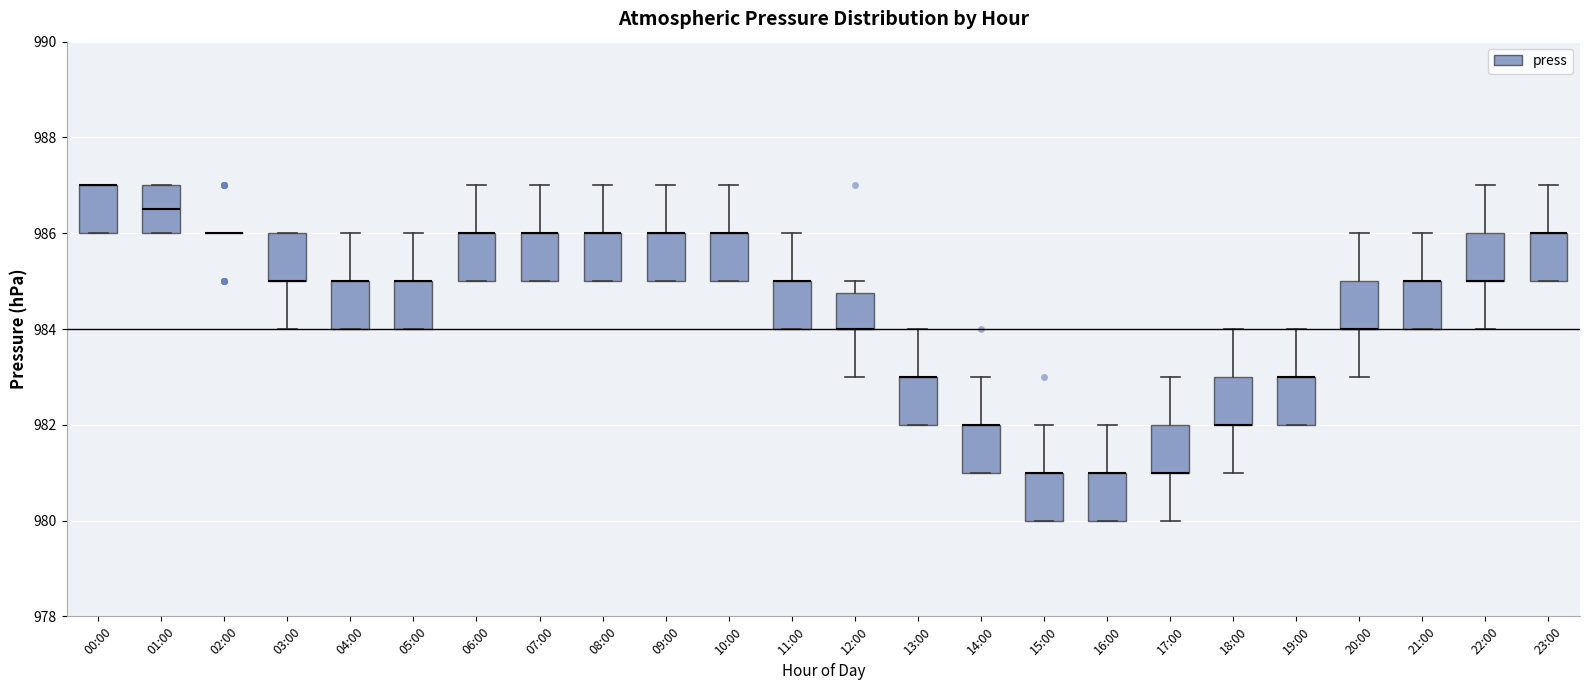

Reading left to right, transcribe this box plot: for each box, give where its median line is, the range the box spans, and where its two whiskers end, as read against the y-axis. The values are not printed on the chart, so give them approximately, as read against the axis.

00:00: median 987.0 (drawn on the box's upper edge), box 986.0 to 987.0, whiskers 986.0 to 987.0
01:00: median 986.6, box 986.0 to 987.0, whiskers 986.0 to 987.0
02:00: box collapsed to a line at 986.0, whiskers 986.0 to 986.0
03:00: median 985.0 (drawn on the box's lower edge), box 985.0 to 986.0, whiskers 984.0 to 986.0
04:00: median 985.0 (drawn on the box's upper edge), box 984.0 to 985.0, whiskers 984.0 to 986.0
05:00: median 985.0 (drawn on the box's upper edge), box 984.0 to 985.0, whiskers 984.0 to 986.0
06:00: median 986.0 (drawn on the box's upper edge), box 985.0 to 986.0, whiskers 985.0 to 987.0
07:00: median 986.0 (drawn on the box's upper edge), box 985.0 to 986.0, whiskers 985.0 to 987.0
08:00: median 986.0 (drawn on the box's upper edge), box 985.0 to 986.0, whiskers 985.0 to 987.0
09:00: median 986.0 (drawn on the box's upper edge), box 985.0 to 986.0, whiskers 985.0 to 987.0
10:00: median 986.0 (drawn on the box's upper edge), box 985.0 to 986.0, whiskers 985.0 to 987.0
11:00: median 985.0 (drawn on the box's upper edge), box 984.0 to 985.0, whiskers 984.0 to 986.0
12:00: median 984.0 (drawn on the box's lower edge), box 984.0 to 984.8, whiskers 983.0 to 985.0
13:00: median 983.0 (drawn on the box's upper edge), box 982.0 to 983.0, whiskers 982.0 to 984.0
14:00: median 982.0 (drawn on the box's upper edge), box 981.0 to 982.0, whiskers 981.0 to 983.0
15:00: median 981.0 (drawn on the box's upper edge), box 980.0 to 981.0, whiskers 980.0 to 982.0
16:00: median 981.0 (drawn on the box's upper edge), box 980.0 to 981.0, whiskers 980.0 to 982.0
17:00: median 981.0 (drawn on the box's lower edge), box 981.0 to 982.0, whiskers 980.0 to 983.0
18:00: median 982.0 (drawn on the box's lower edge), box 982.0 to 983.0, whiskers 981.0 to 984.0
19:00: median 983.0 (drawn on the box's upper edge), box 982.0 to 983.0, whiskers 982.0 to 984.0
20:00: median 984.0 (drawn on the box's lower edge), box 984.0 to 985.0, whiskers 983.0 to 986.0
21:00: median 985.0 (drawn on the box's upper edge), box 984.0 to 985.0, whiskers 984.0 to 986.0
22:00: median 985.0 (drawn on the box's lower edge), box 985.0 to 986.0, whiskers 984.0 to 987.0
23:00: median 986.0 (drawn on the box's upper edge), box 985.0 to 986.0, whiskers 985.0 to 987.0